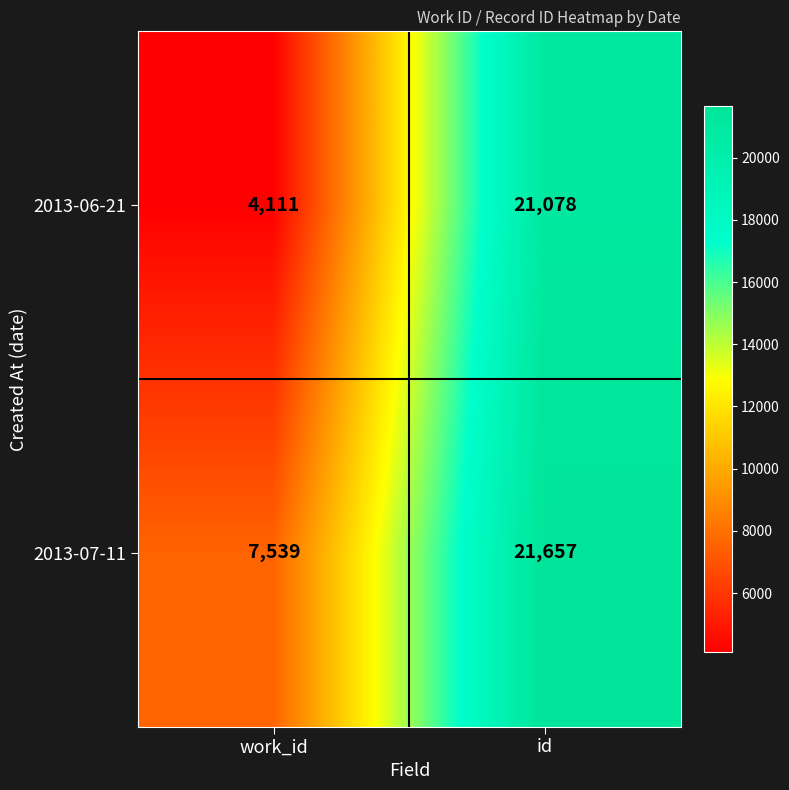

What is the difference between the 2013-07-11 values at work_id and id?

14118